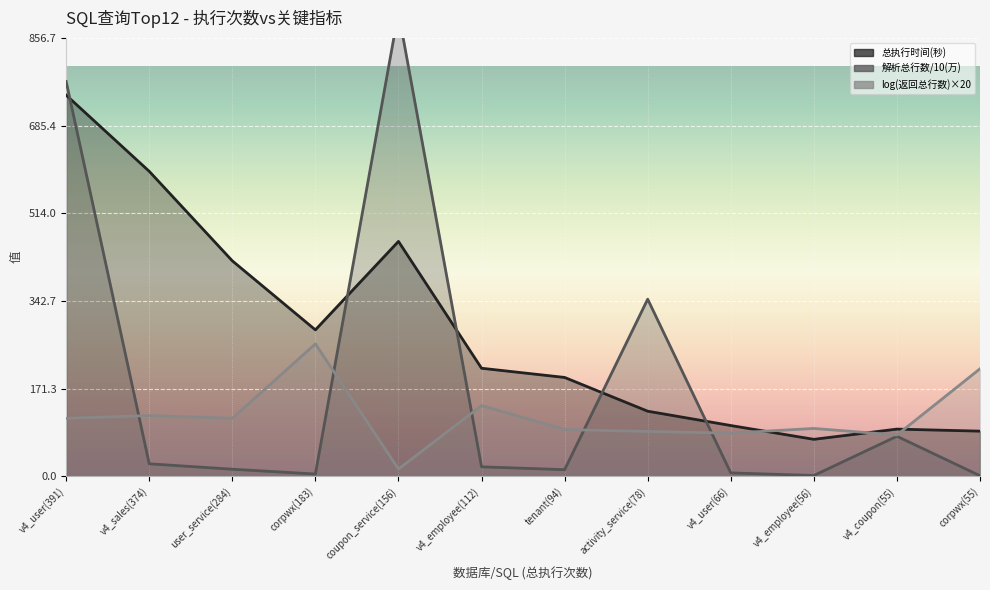

Which label corresponds to the largest value in the chart?

coupon_service(156)